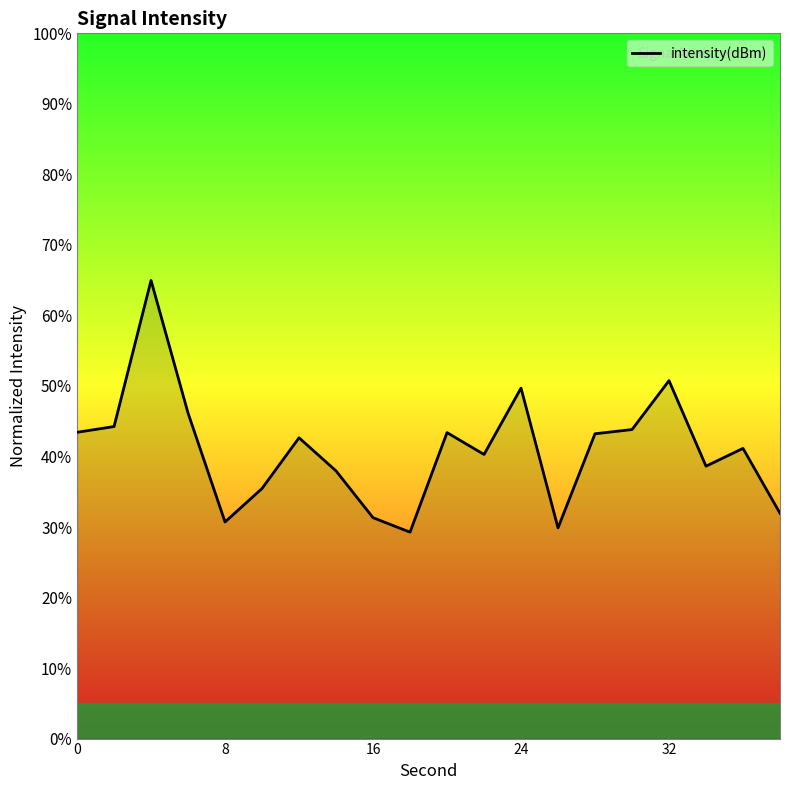

What is the difference between the maximum and minimum values?

35.7